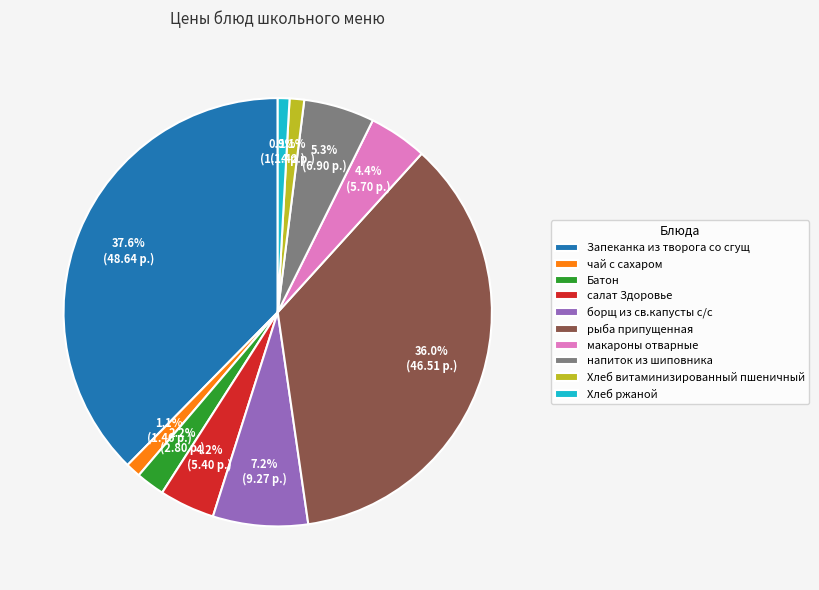

How many segments does this pie chart have?

10